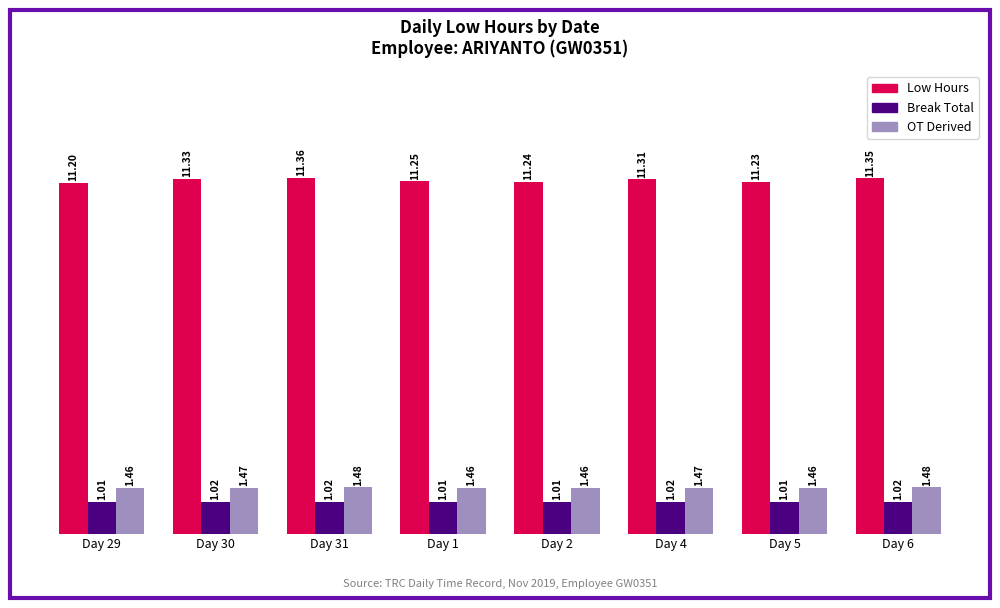

At Day 1, list the series in order from largest to smallest.

Low Hours, OT Derived, Break Total